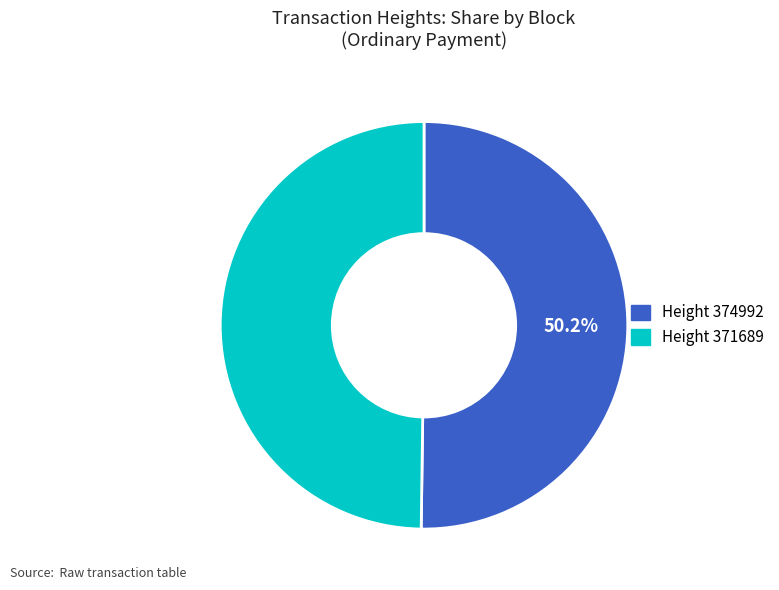

Is there any slice that represents more than half of the pie?

Yes